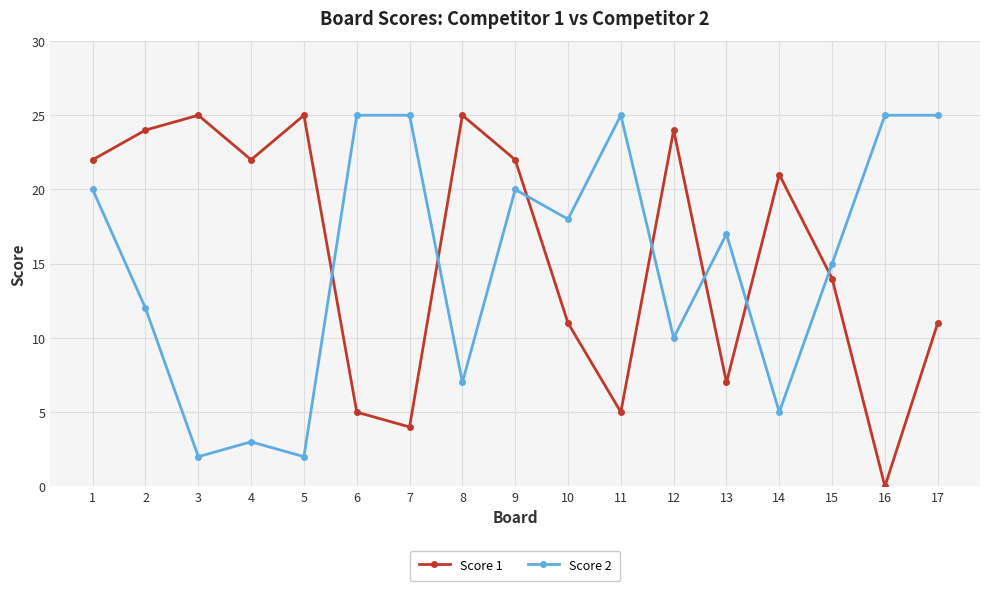

What is the value of the Score 1 point at the 8th from the left?

25